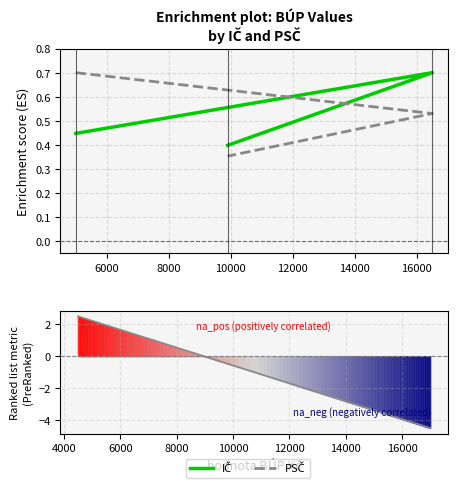

True or false: PSČ has a value of 0.7 at 5000.

True